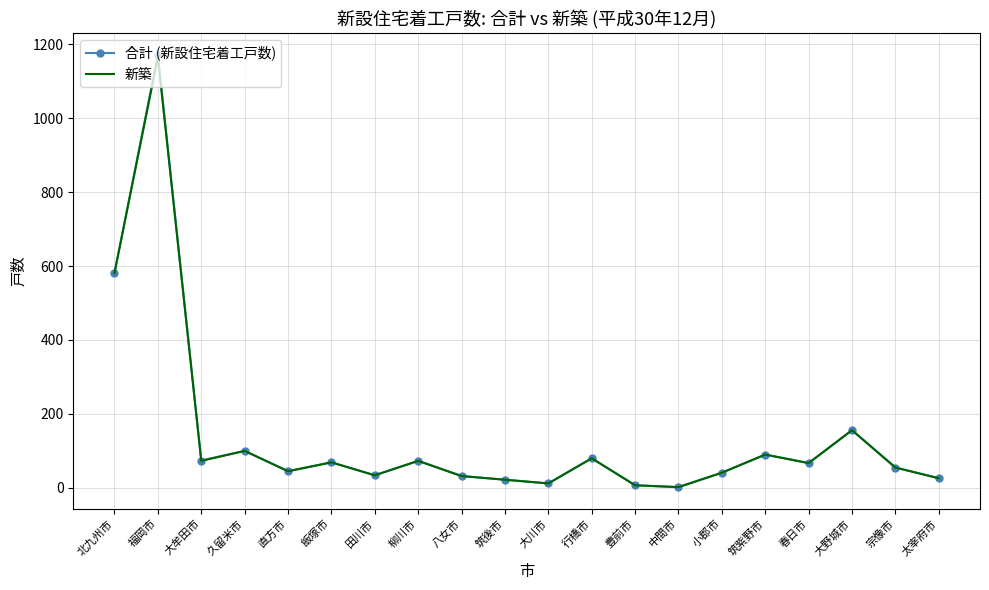

Which category has the highest value in the 合計 (新設住宅着工戸数) series?

福岡市